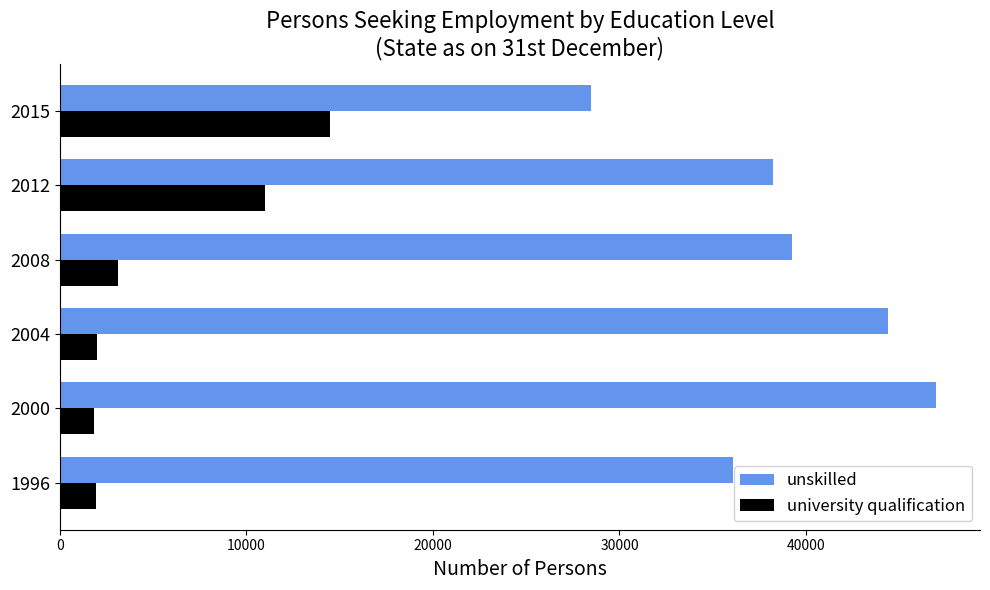

Is it true that university qualification equals 1913 at 1996?

True